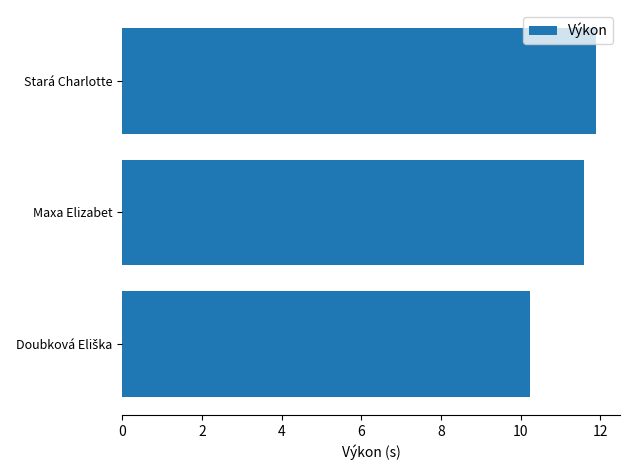

The chart shows a value of 11.9 at Stará Charlotte. True or false?

True